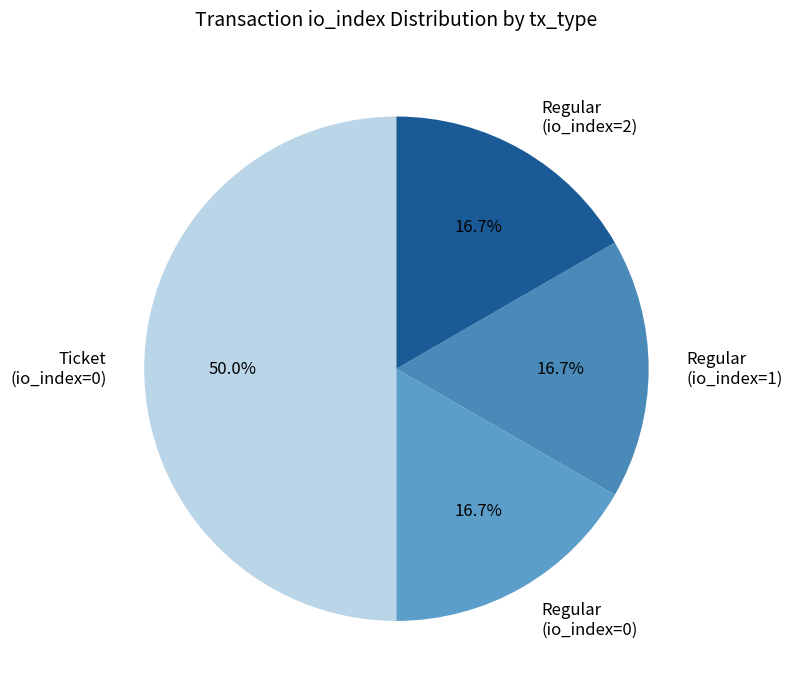

Does Regular (io_index=0) account for over 50% of the chart?

No